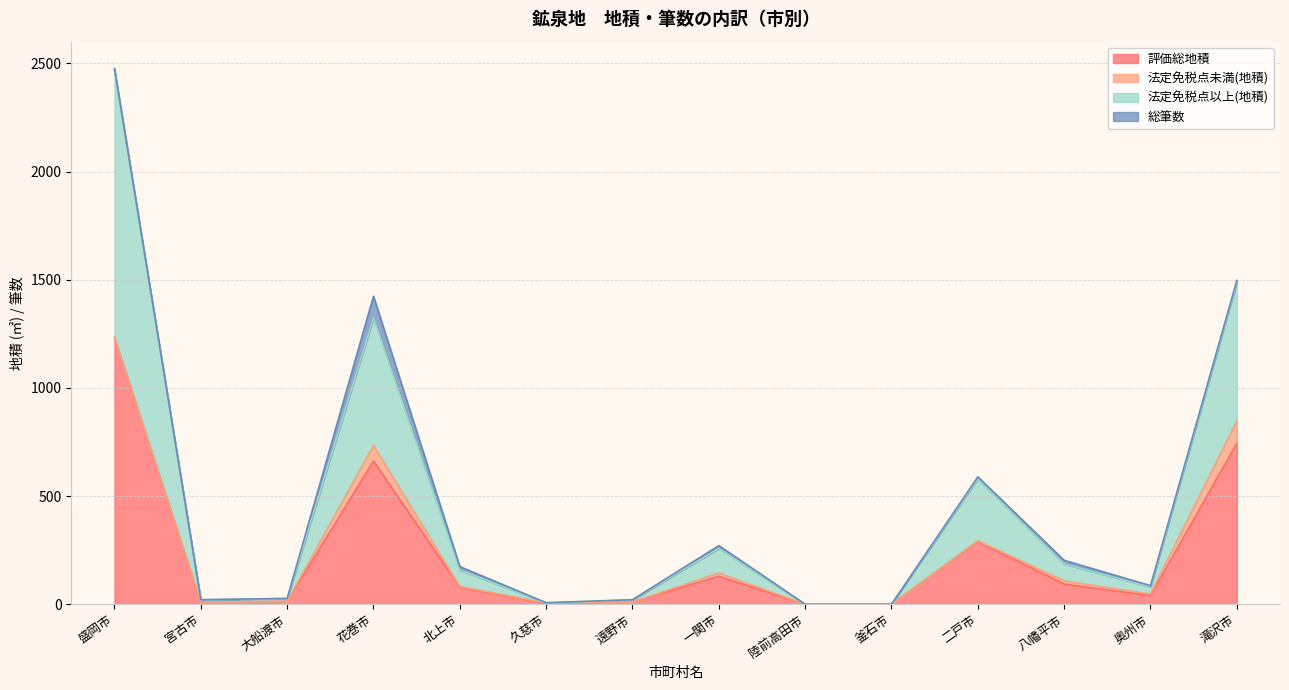

True or false: 法定免税点以上(地積) and 評価総地積 intersect in this chart.

False